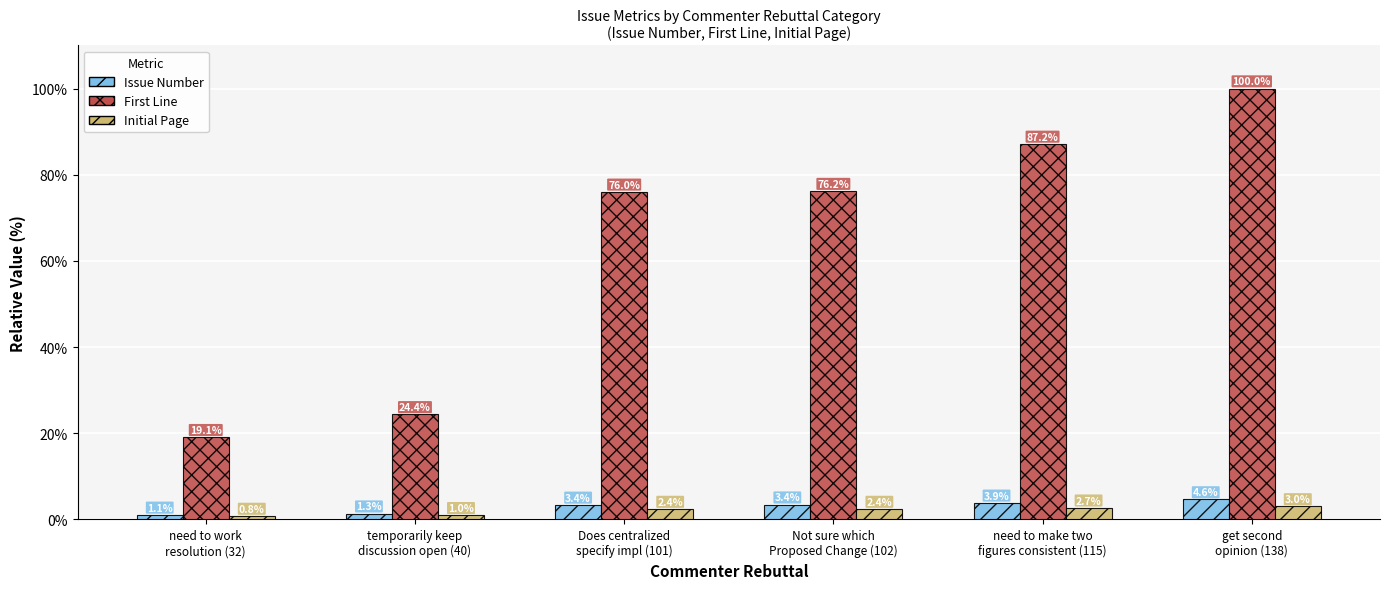

True or false: First Line has a value of 152.8 at get second
opinion (138).

False